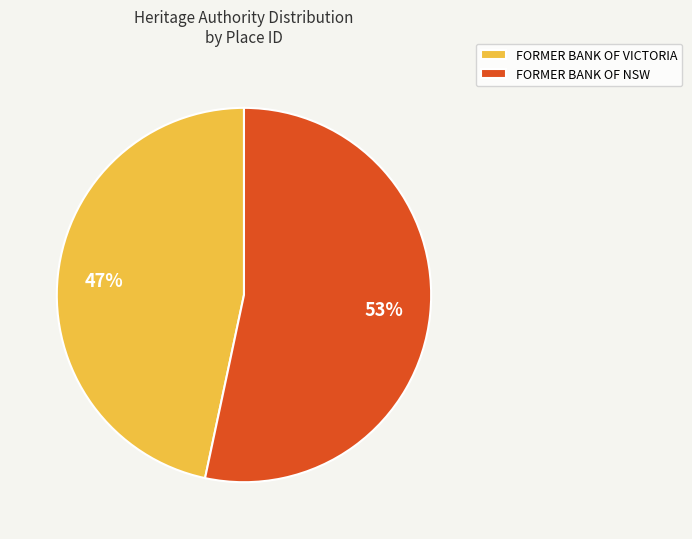

Do FORMER BANK OF VICTORIA and FORMER BANK OF NSW together represent more than half of the pie?

Yes